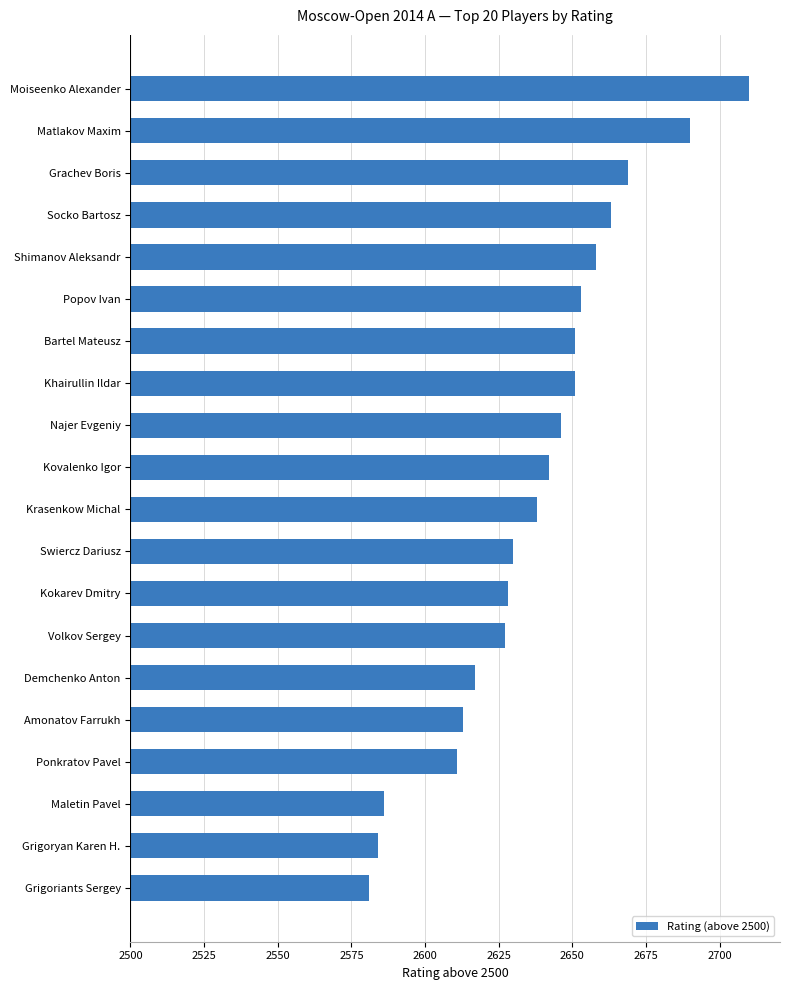

Does the chart contain any negative values?

No